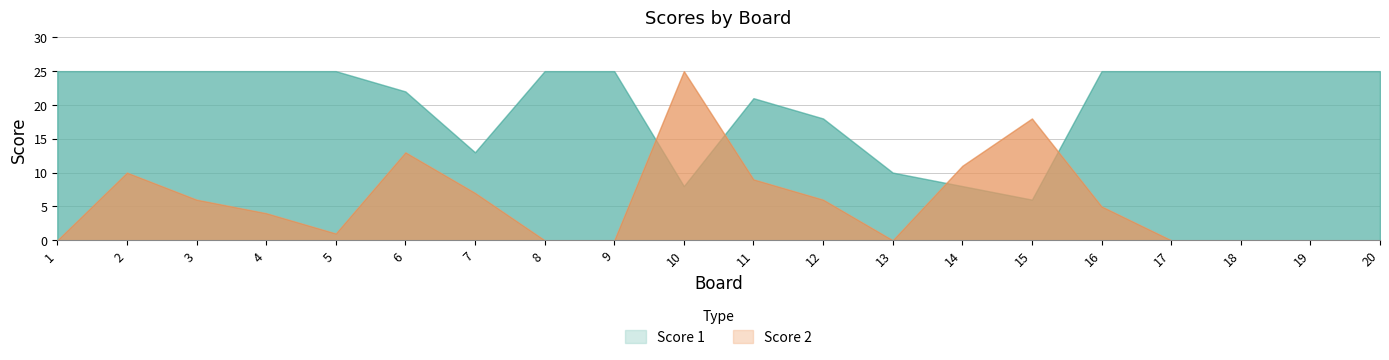

At 18, list the series in order from smallest to largest.

Score 2, Score 1